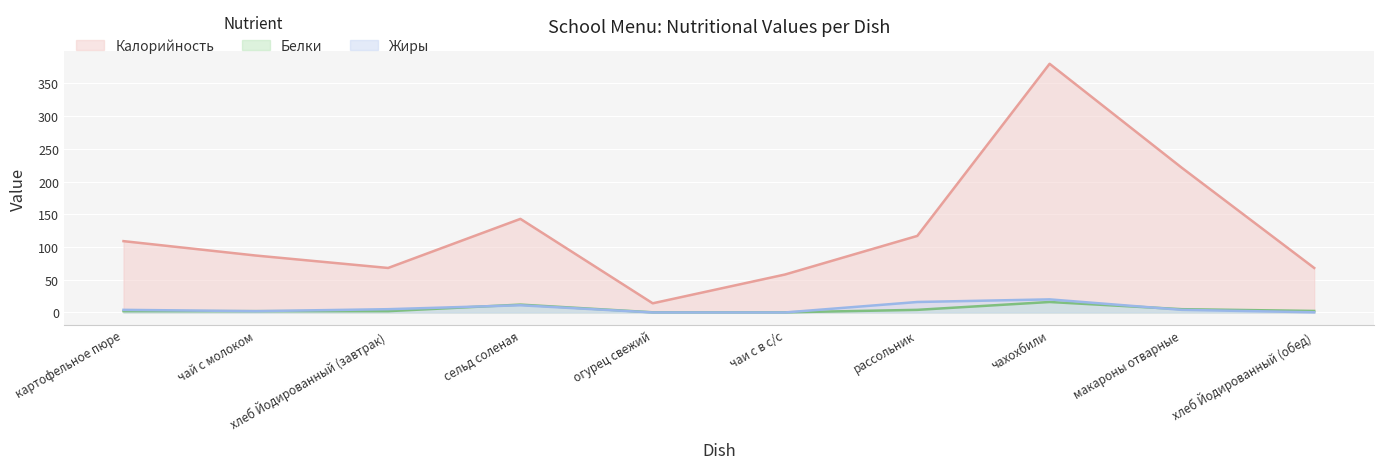

Read the Белки value at чахохбили.

16.0